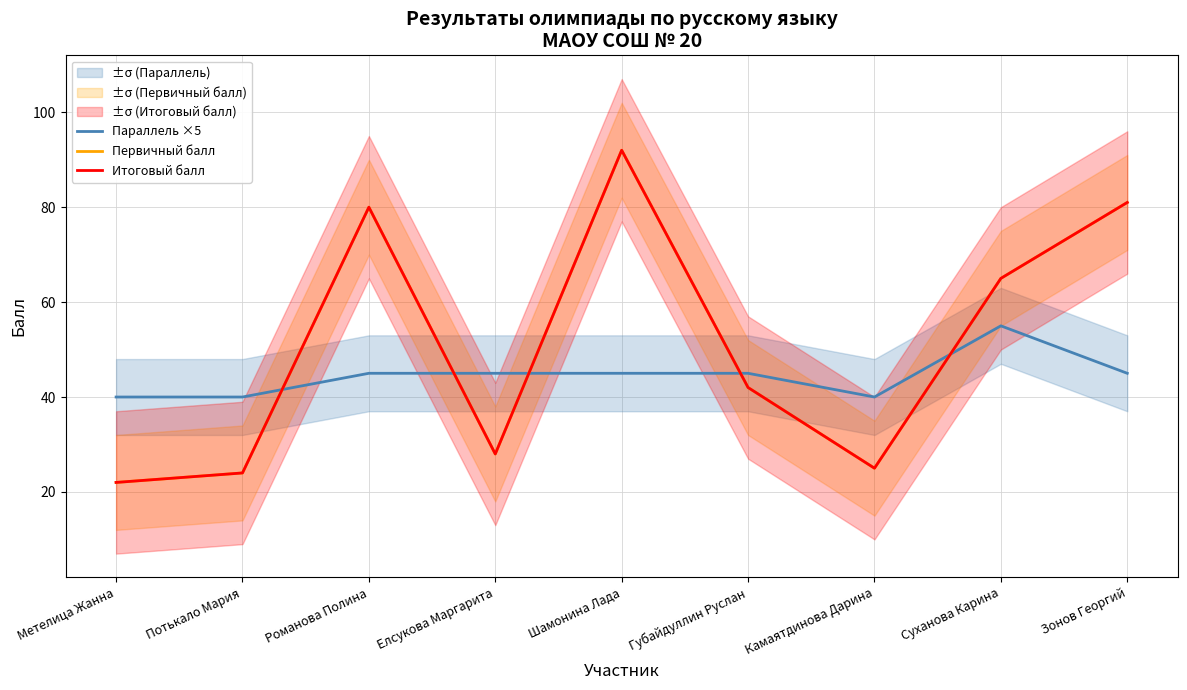

Reading right to left, extract all data points from this chart.

Параллель ×5: Зонов Георгий=45	Суханова Карина=55	Камаятдинова Дарина=40	Губайдуллин Руслан=45	Шамонина Лада=45	Елсукова Маргарита=45	Романова Полина=45	Потькало Мария=40	Метелица Жанна=40
Первичный балл: Зонов Георгий=81	Суханова Карина=65	Камаятдинова Дарина=25	Губайдуллин Руслан=42	Шамонина Лада=92	Елсукова Маргарита=28	Романова Полина=80	Потькало Мария=24	Метелица Жанна=22
Итоговый балл: Зонов Георгий=81	Суханова Карина=65	Камаятдинова Дарина=25	Губайдуллин Руслан=42	Шамонина Лада=92	Елсукова Маргарита=28	Романова Полина=80	Потькало Мария=24	Метелица Жанна=22